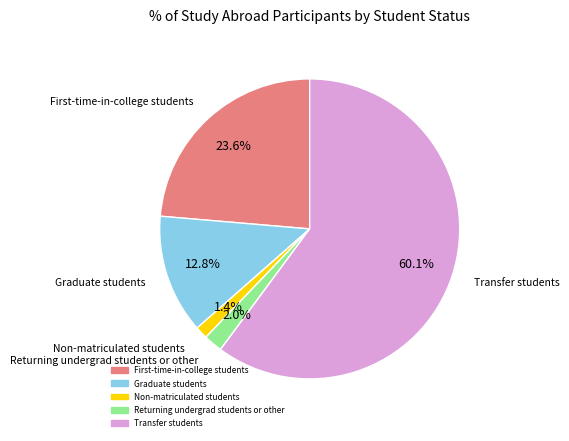

What portion of the pie excludes Graduate students?

87.2%